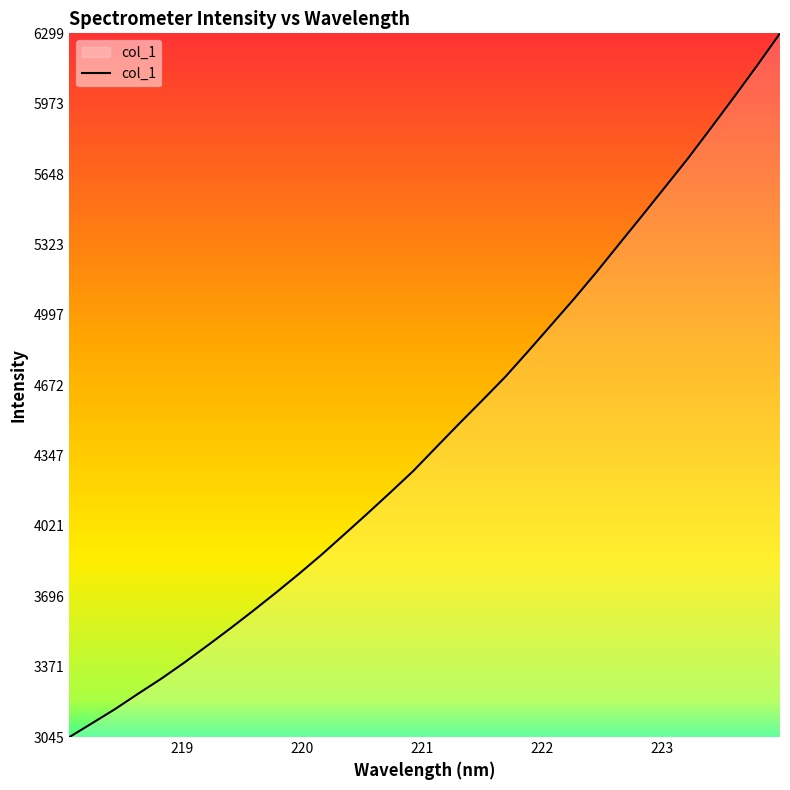

What is the difference between the maximum and minimum values?

3253.4